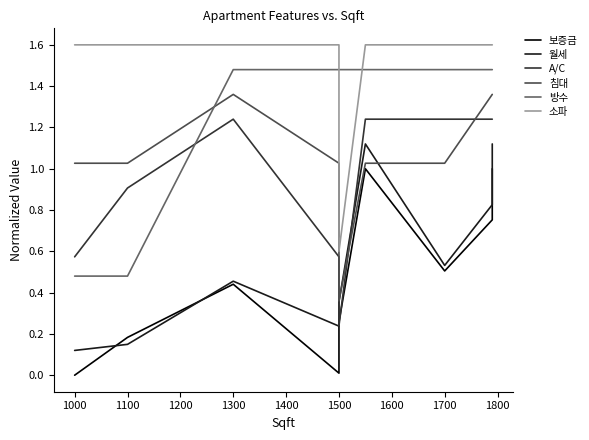

Which series has the widest spread of values?

보증금